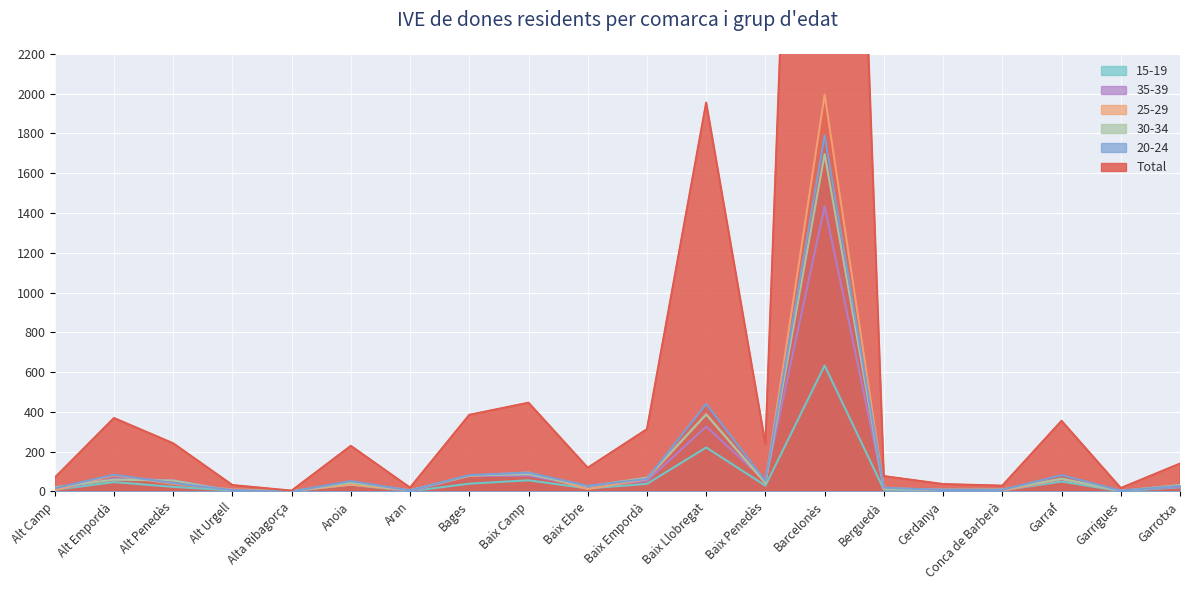

True or false: 15-19 and Total cross at least once.

False